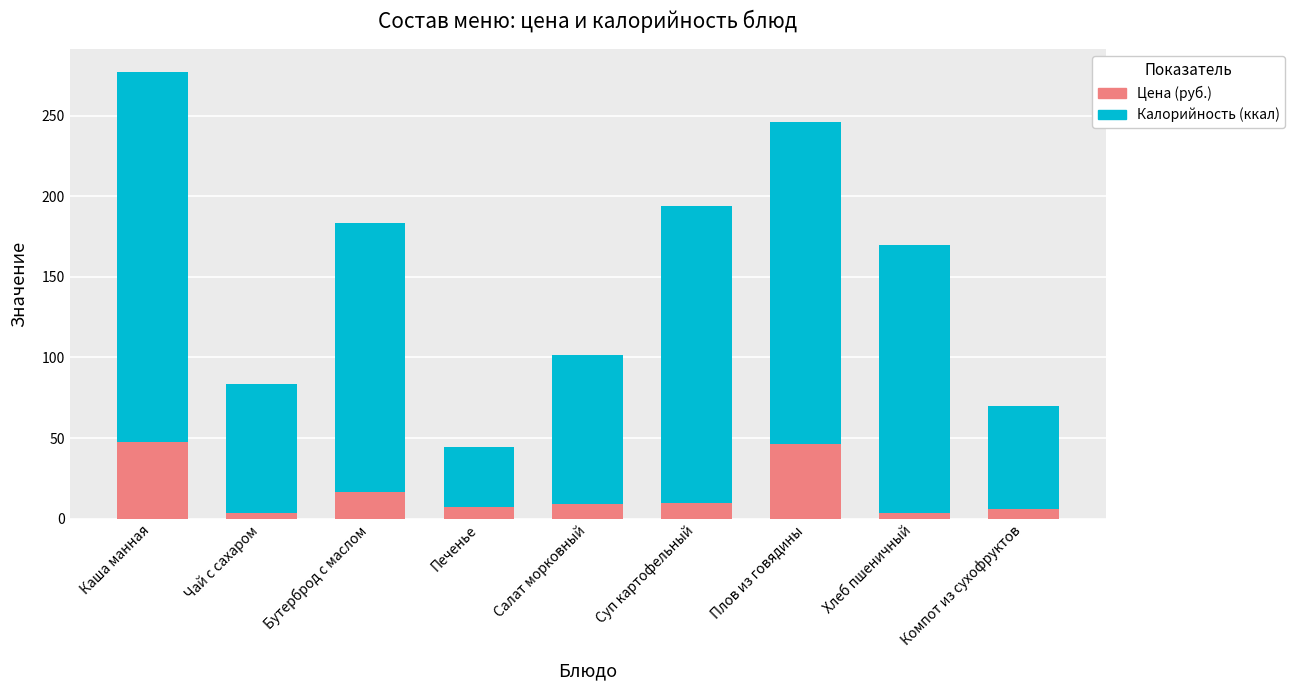

What is the highest value of the Цена (руб.) series?

47.4